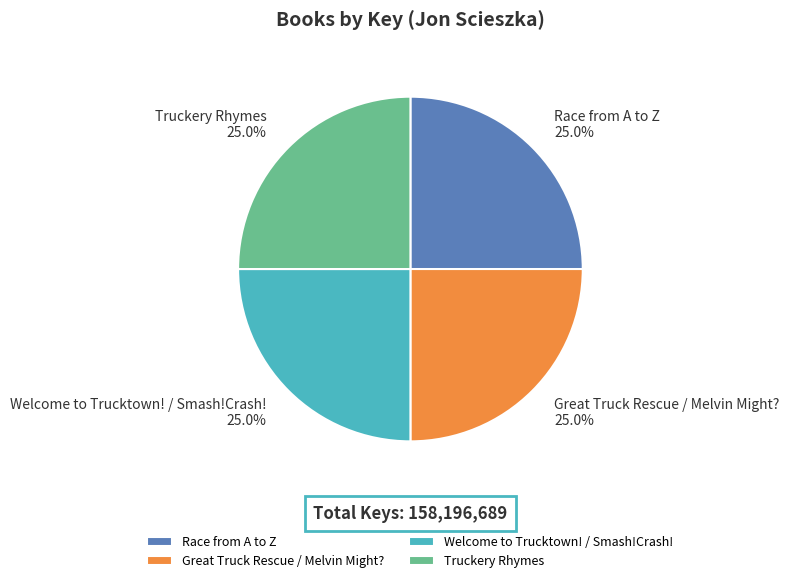

How much of the chart is everything except Race from A to Z?

75.0%